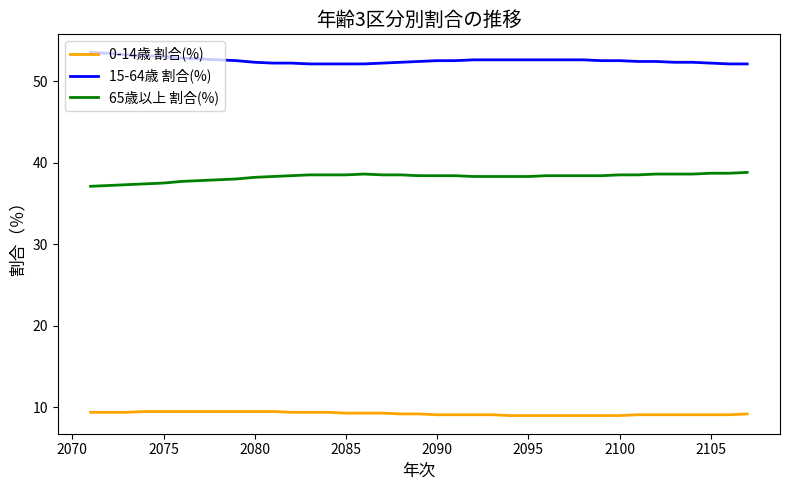

True or false: 15-64歳 割合(%) and 65歳以上 割合(%) cross at least once.

False